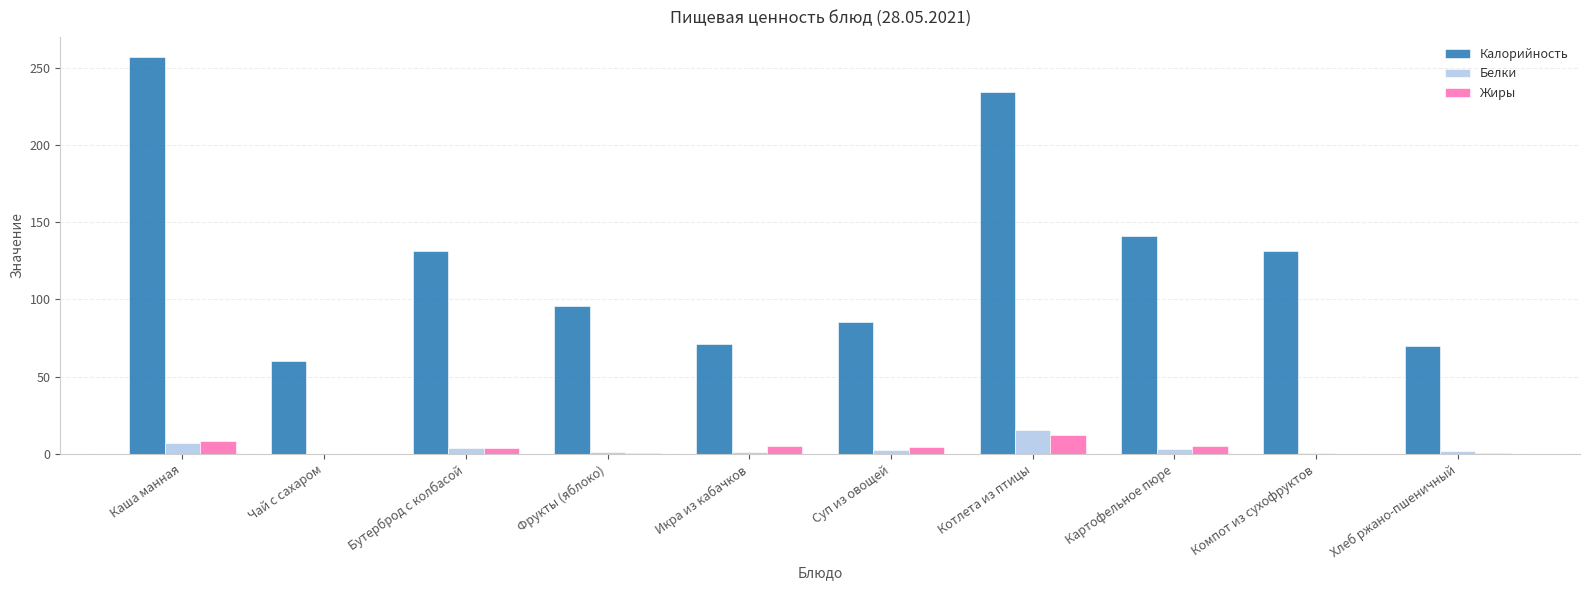

What is the difference between the Жиры values at Котлета из птицы and Суп из овощей?

8.0